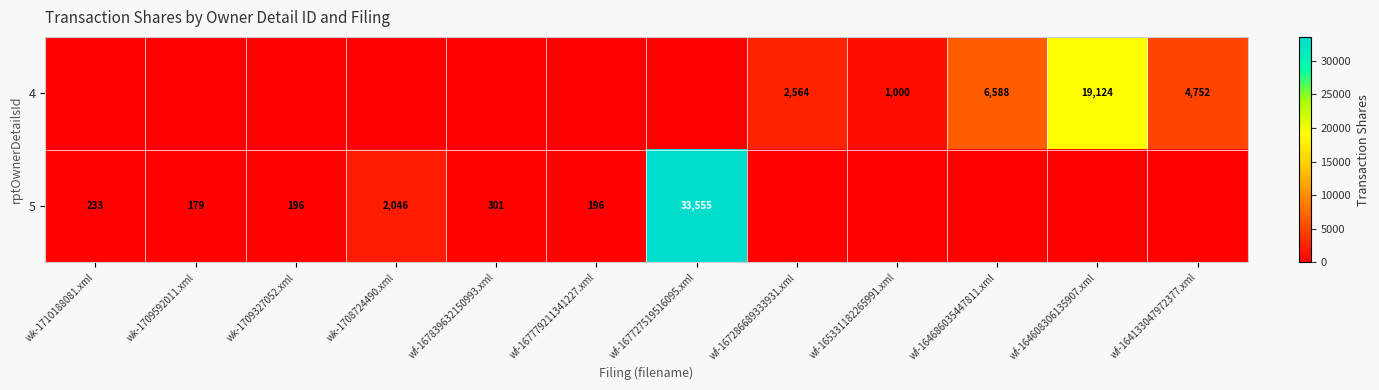

The 5 series shows 196 at wk-1709327052.xml. True or false?

True